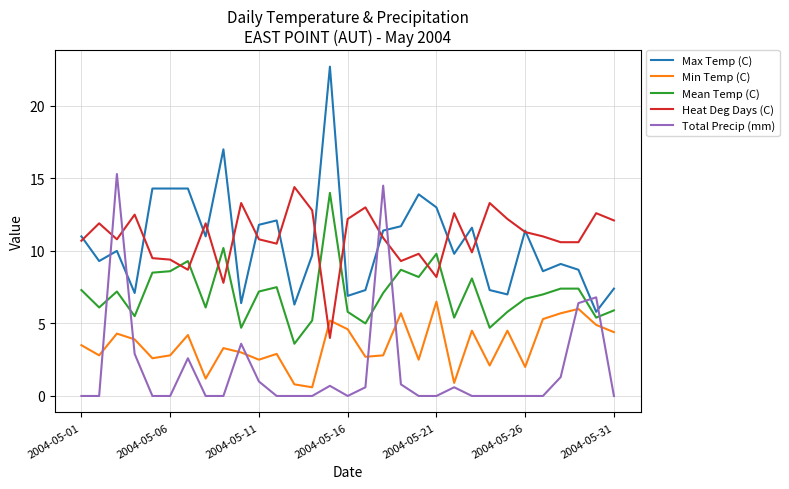

What is the difference between the second highest and second lowest values in the Total Precip (mm) series?

14.5